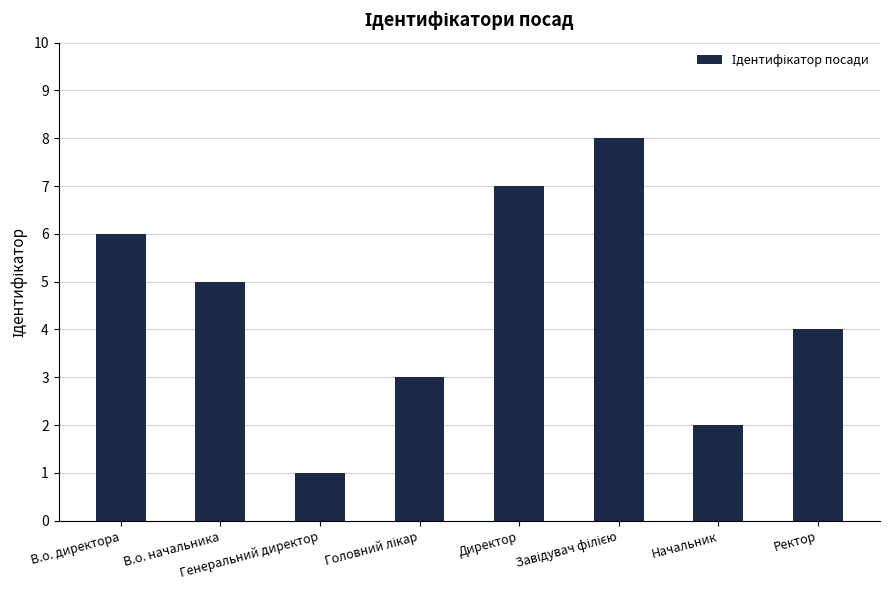

Where does the data first go above 5?

В.о. директора